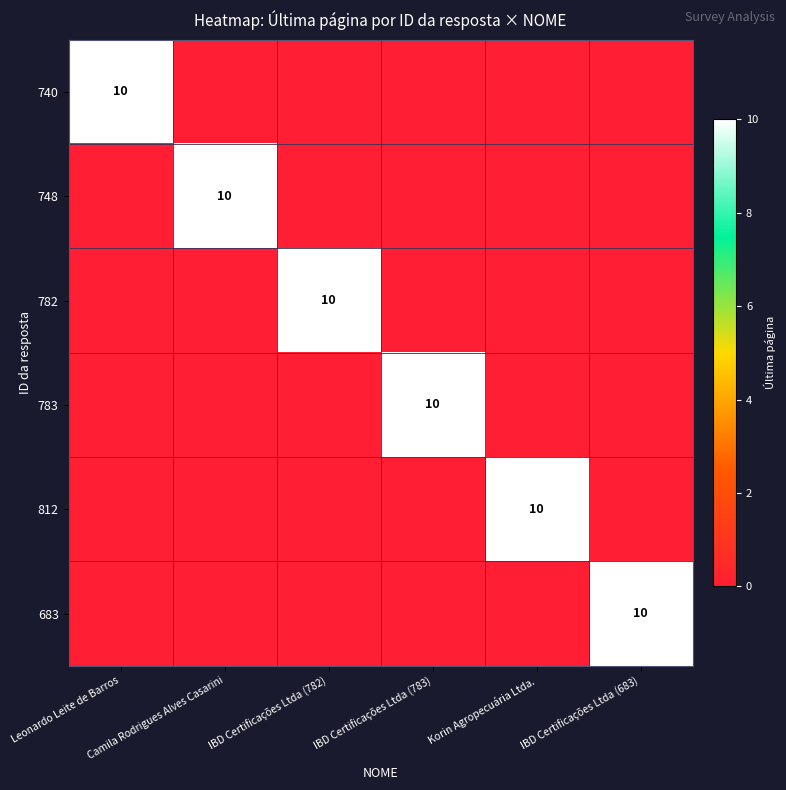

How many values in the 740 series exceed 0?

1